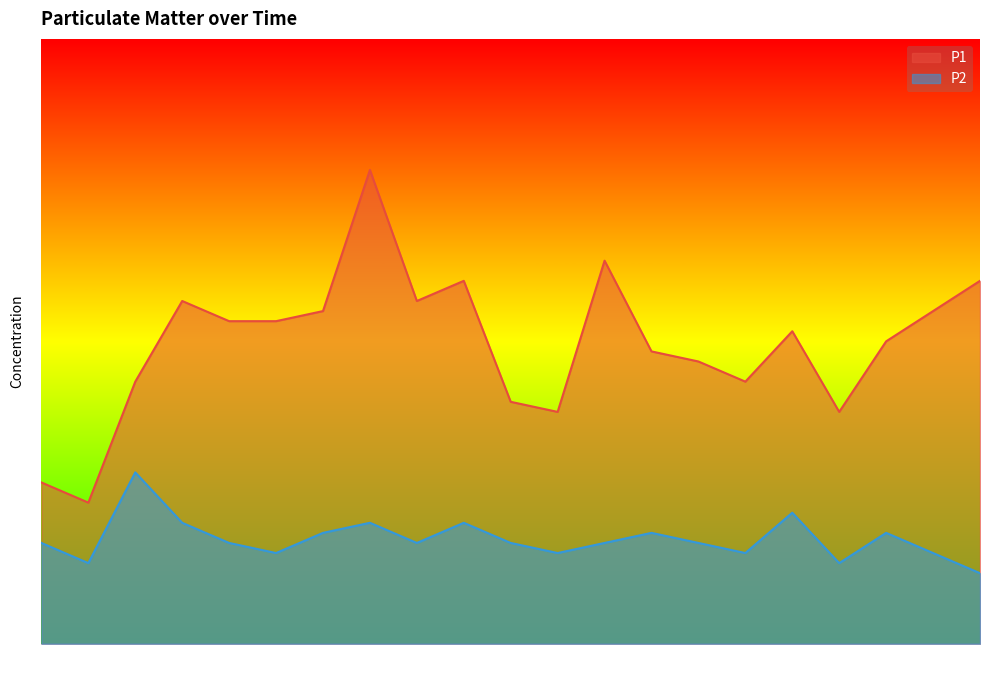

What is the sum of the P2 values at 00:38 and 01:38?

2.1